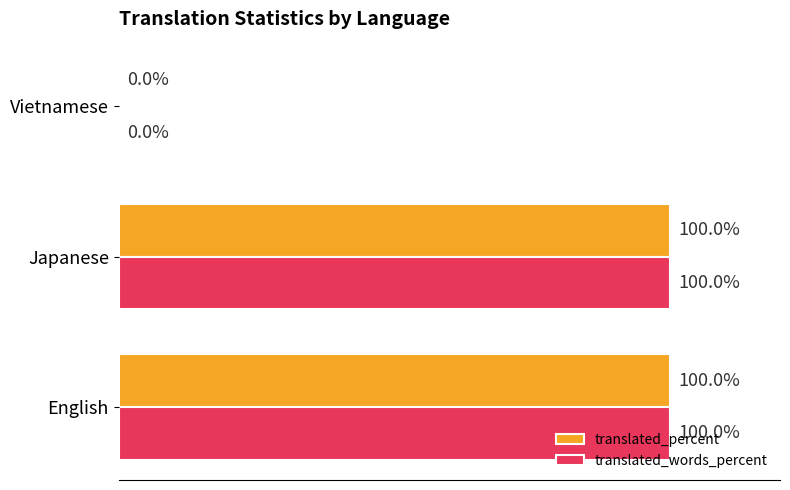

Is the value of translated_words_percent at Vietnamese greater than the value of translated_percent at Japanese?

No